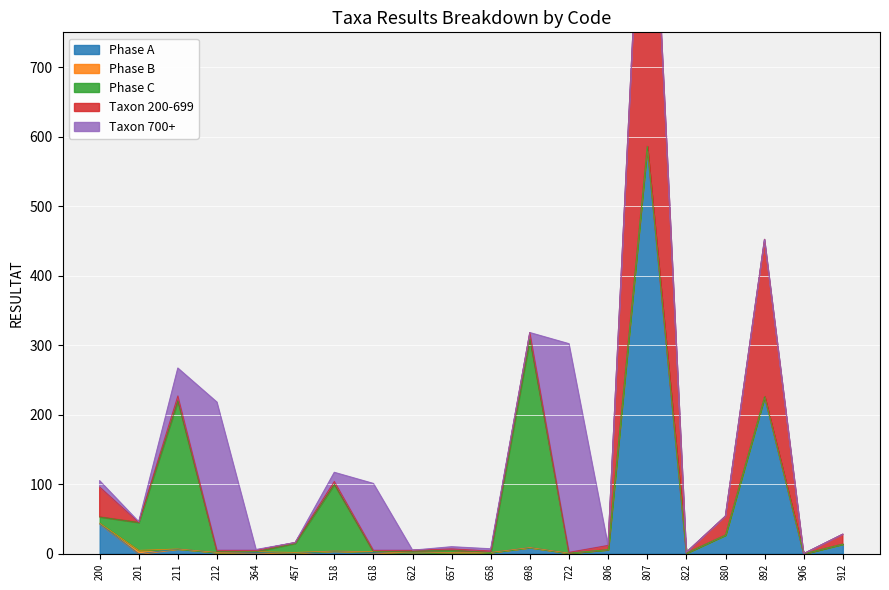

The Taxon 200-699 series shows 1 at 364. True or false?

False